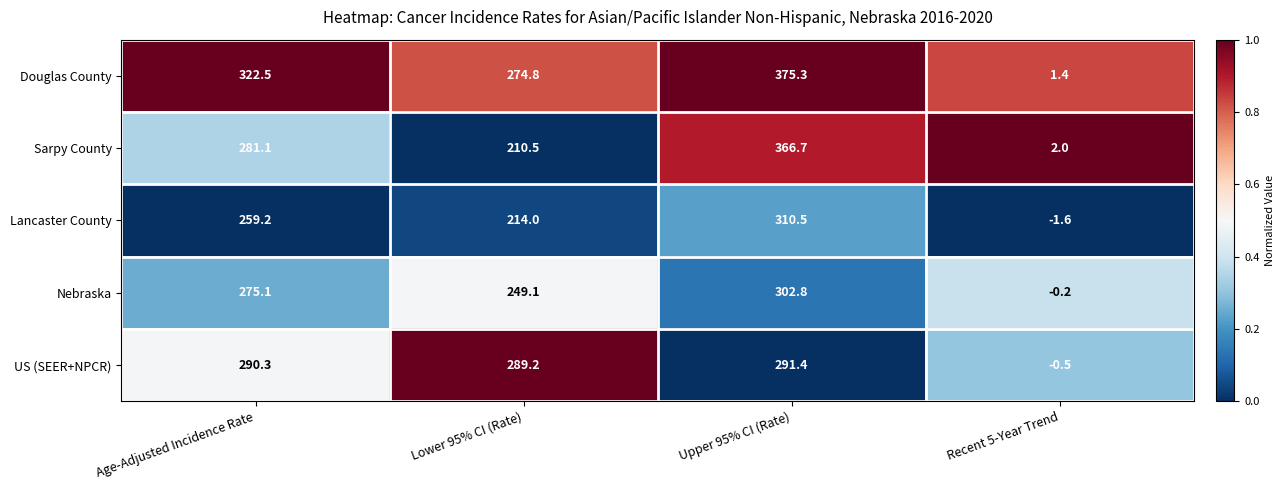

Reading left to right, extract all data points from this chart.

Douglas County: 322.5	274.8	375.3	1.4
Sarpy County: 281.1	210.5	366.7	2.0
Lancaster County: 259.2	214.0	310.5	-1.6
Nebraska: 275.1	249.1	302.8	-0.2
US (SEER+NPCR): 290.3	289.2	291.4	-0.5